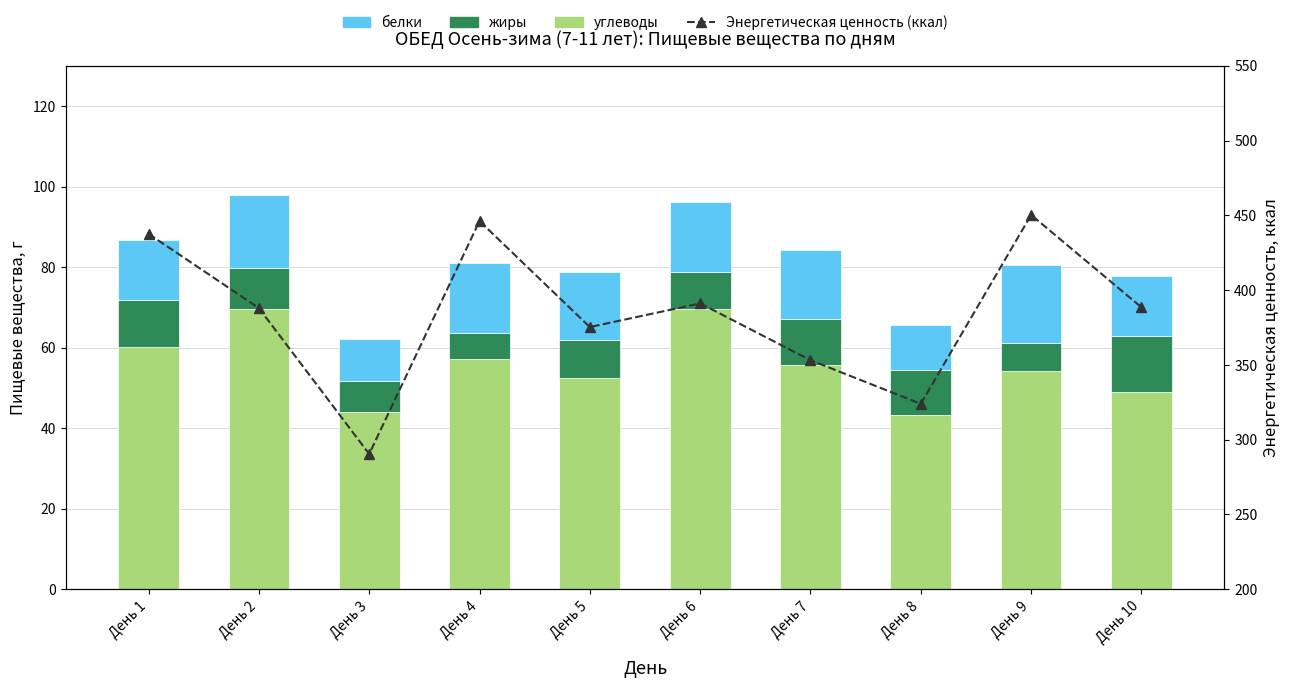

What is the value of the жиры bar at the 5th from the left?

9.7